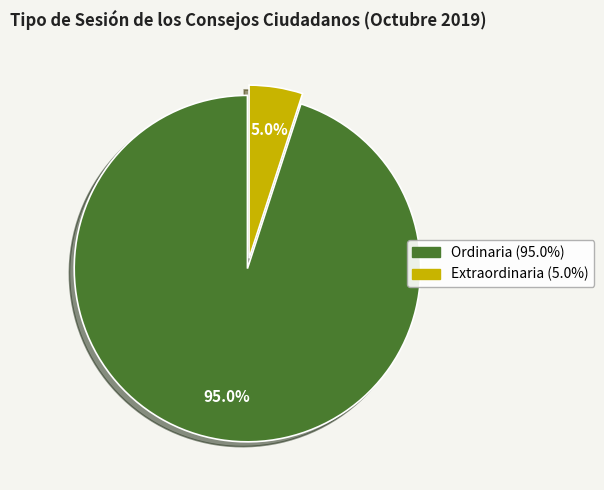

Is Extraordinaria the majority of the pie?

No